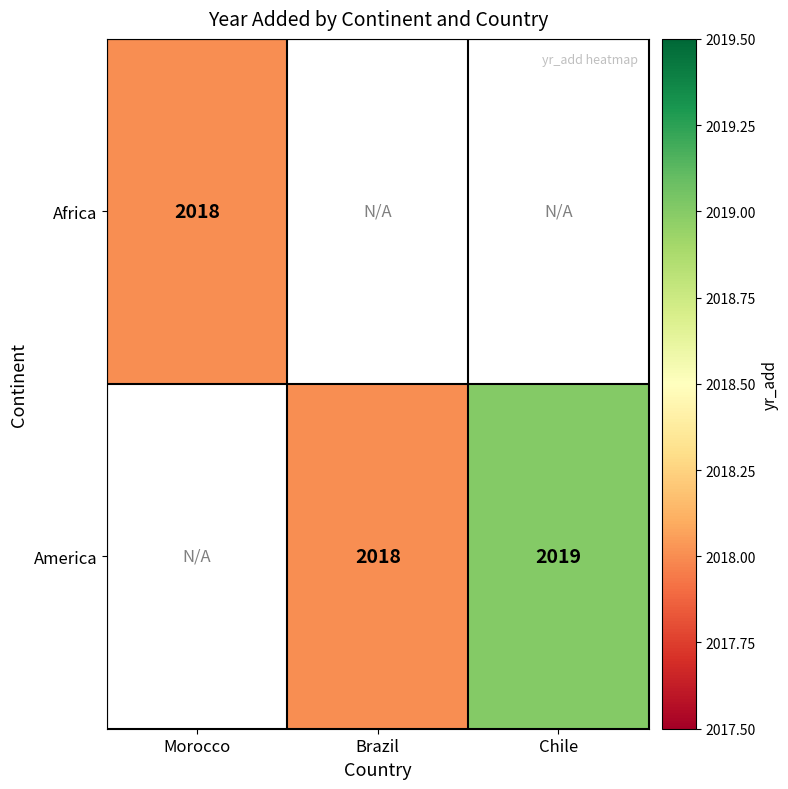

True or false: America has a value of 2018 at Brazil.

True